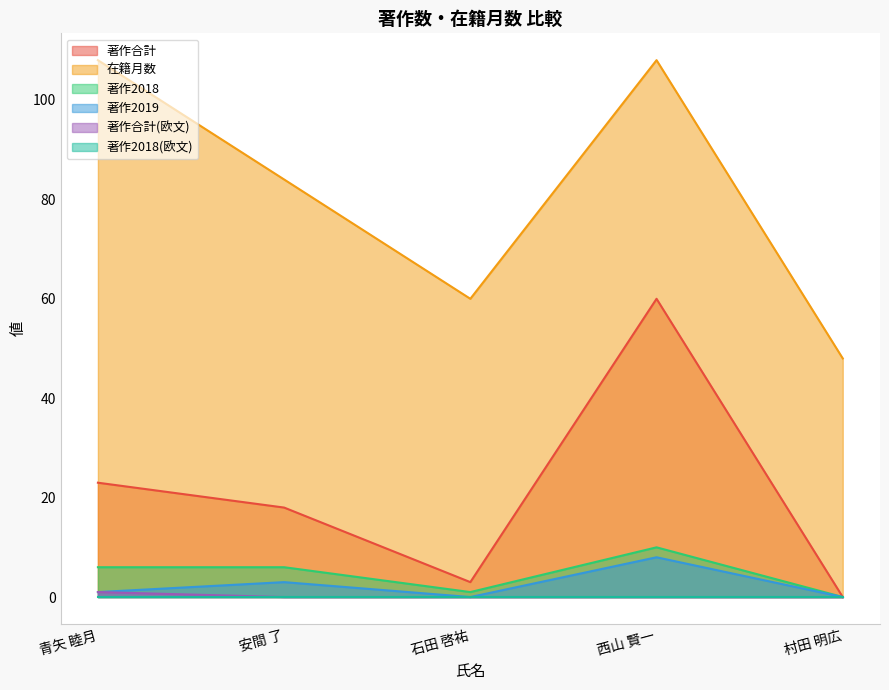

Which category has the highest value in the 著作2019 series?

西山 賢一